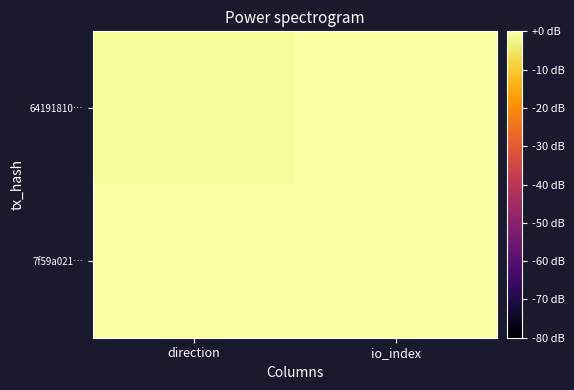

What is the total value across all series at io_index?

41